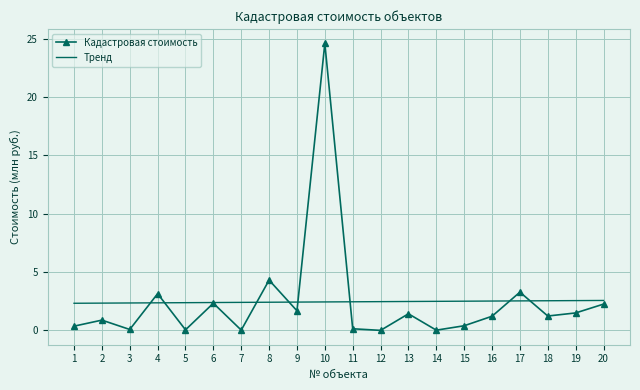

Is the value of Кадастровая стоимость at 7 greater than the value of Тренд at 14?

No